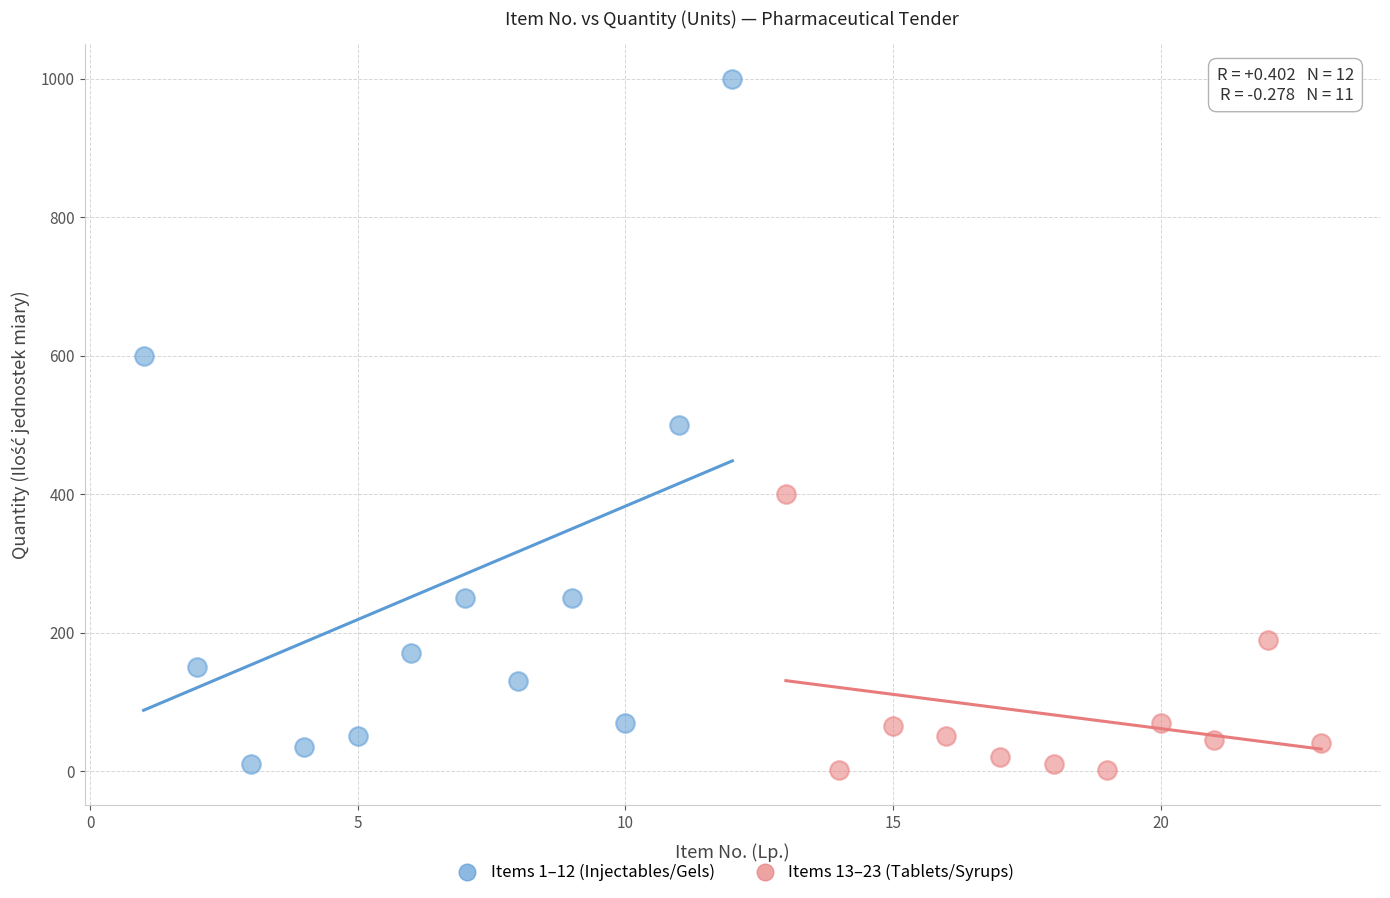

Which series has the widest spread of Y values?

Items 1–12 (Injectables/Gels)